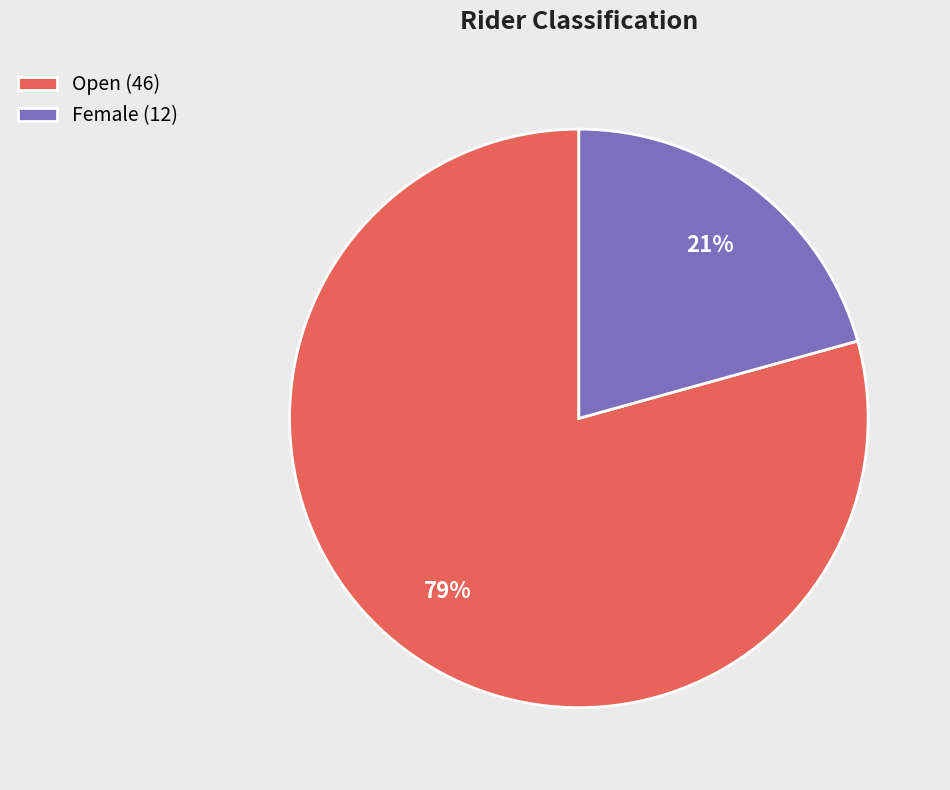

Rank the categories by value from highest to lowest.

Open, Female